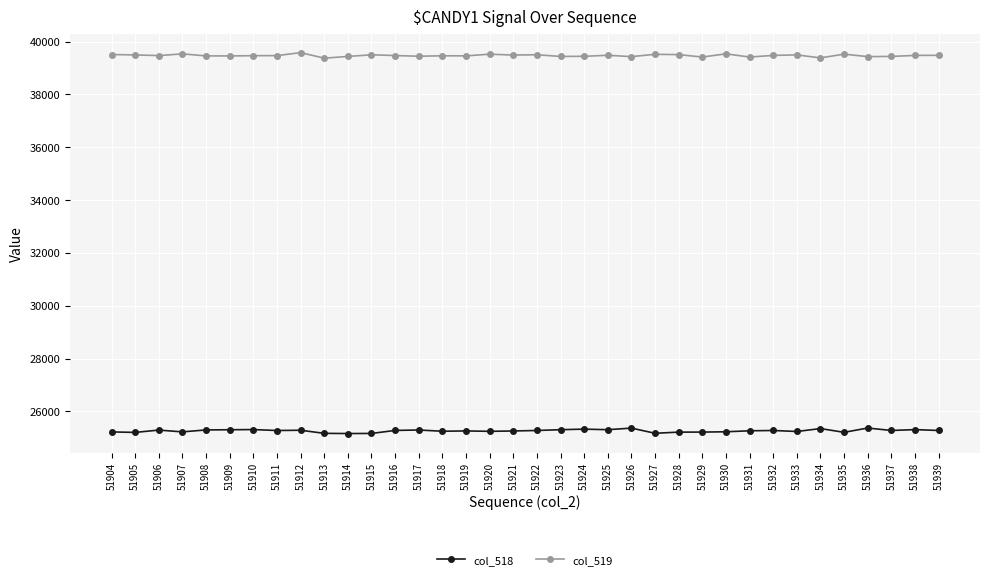

What is the spread (max minus min) of values at 51906?

14178